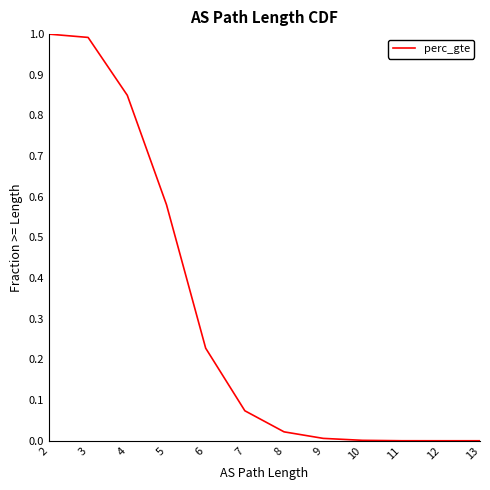

What is the label of the 11th point from the left?

12